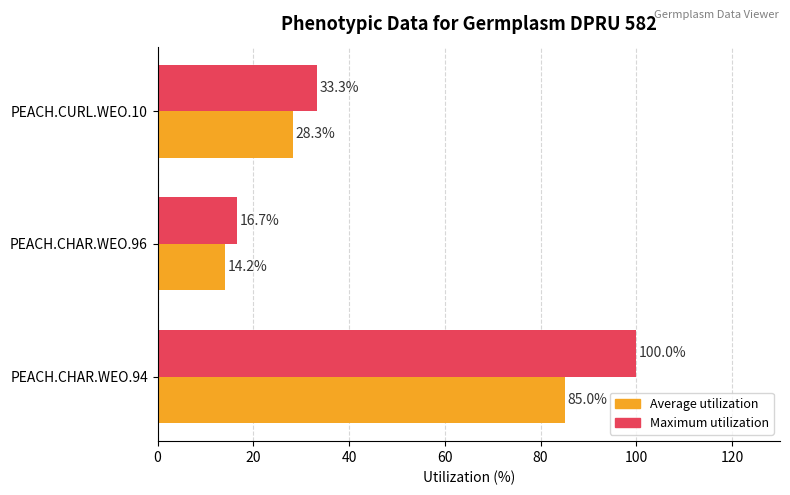

True or false: Average utilization has a value of 28.3 at PEACH.CURL.WEO.10.

True